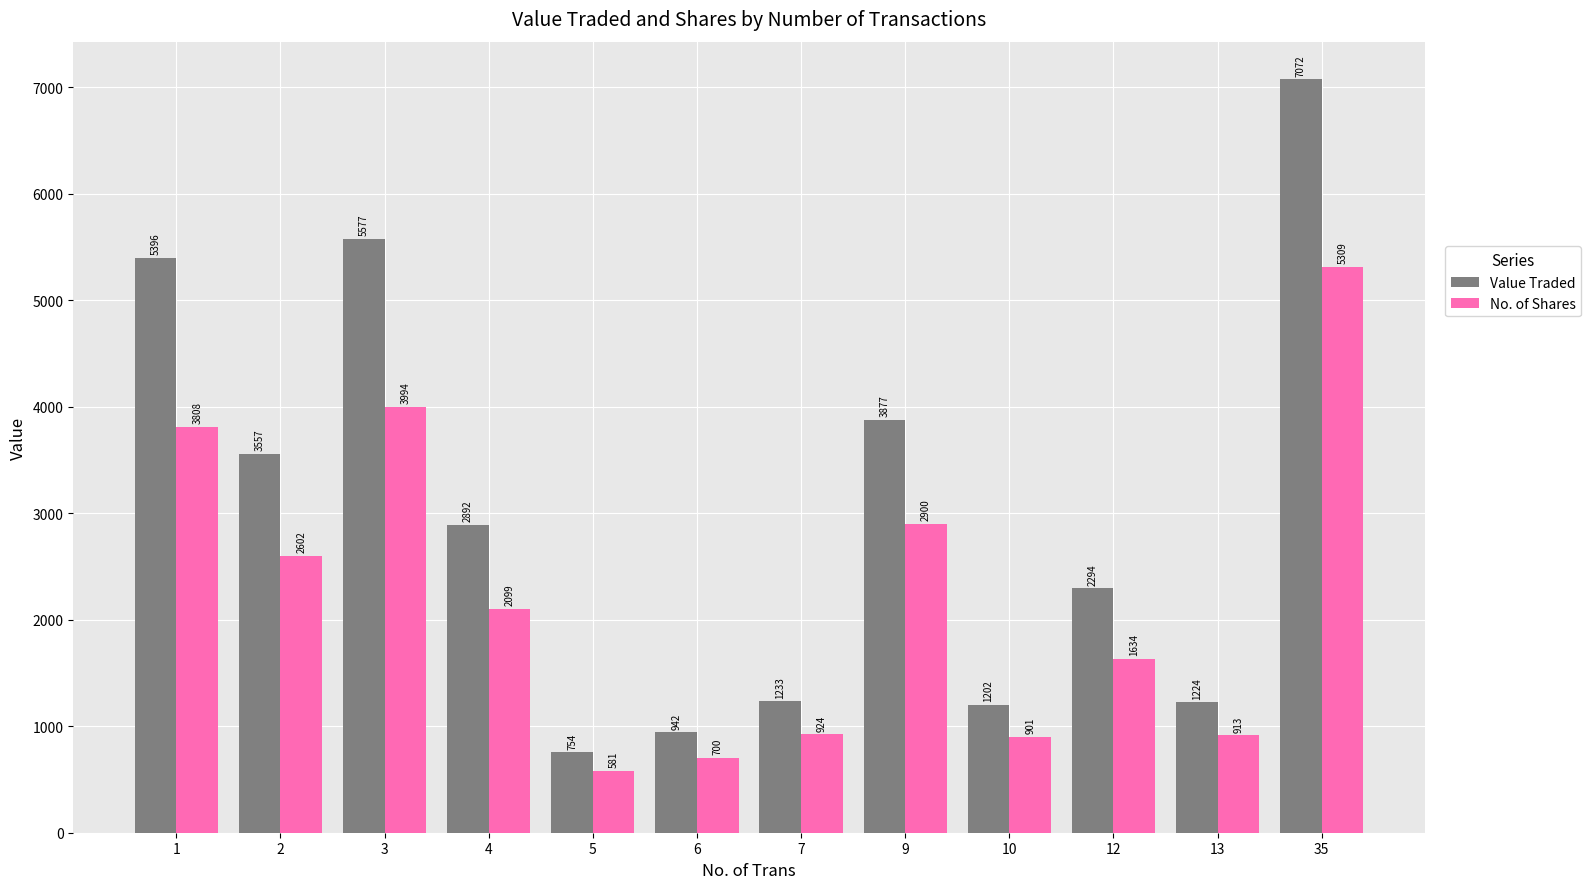

What is the value of the No. of Shares bar at the 8th from the left?

2900